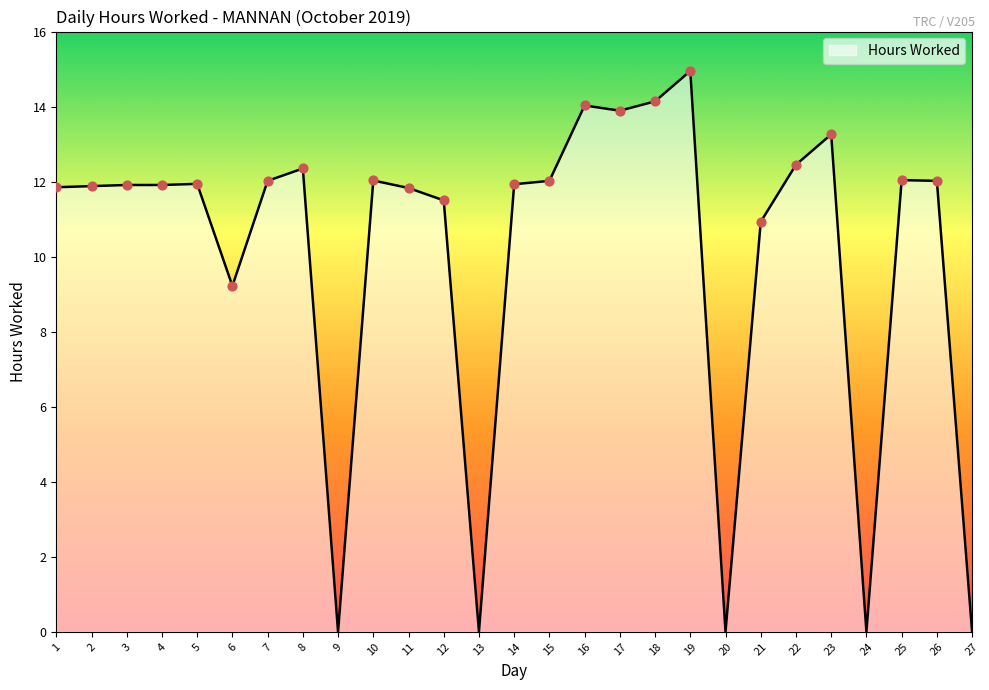

What is the ratio of the value at 10 to the value at 17?

0.9